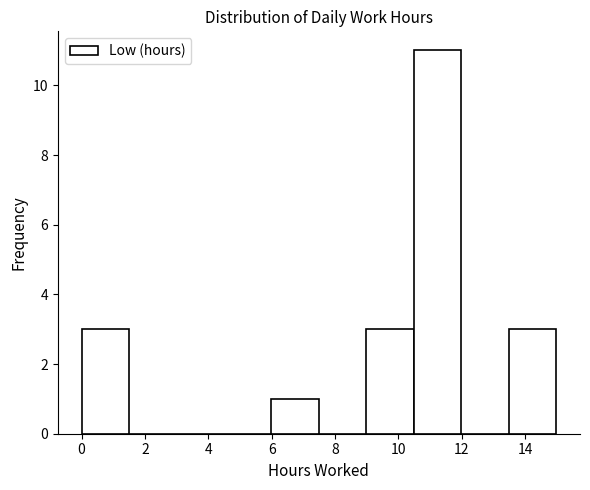

What is the height of the bar covering 13.4 to 15.0 on the x-axis? Neither the bar edges nor the heights are printed on the chart, so give them approximately, as read against the axes.

3